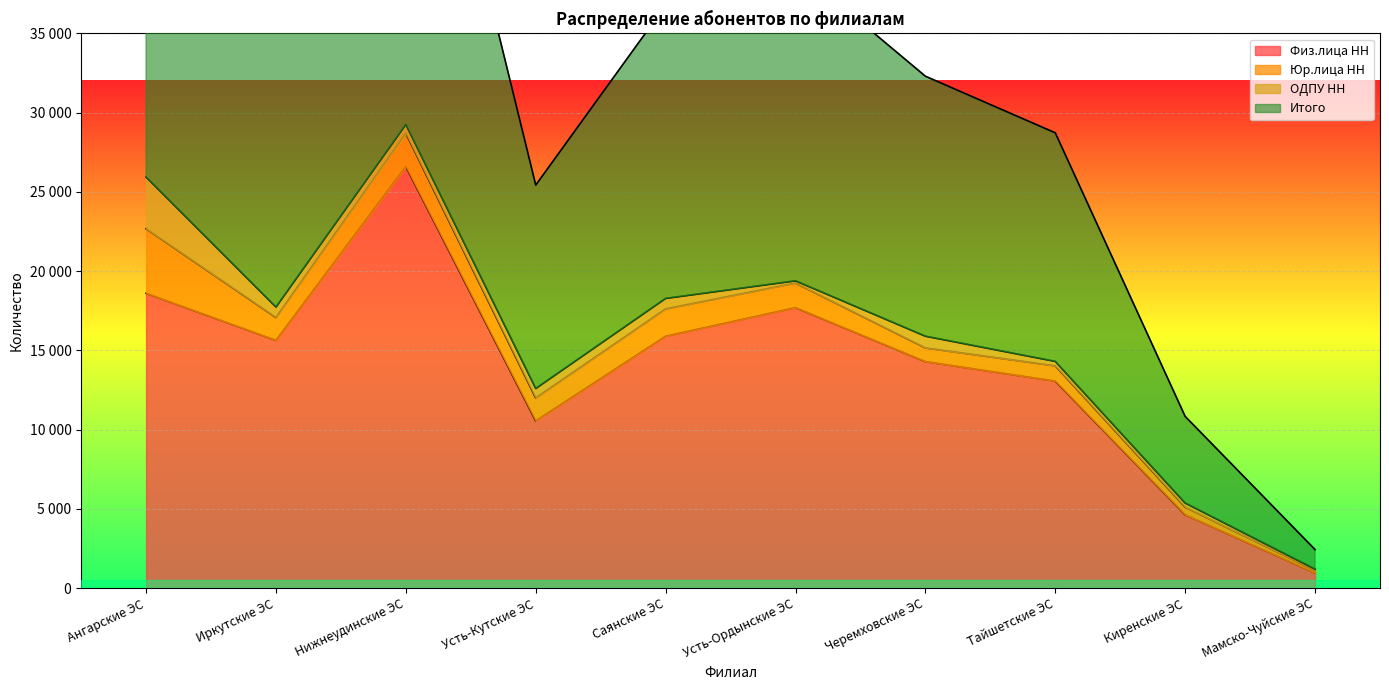

True or false: Физ.лица НН and Итого intersect in this chart.

False